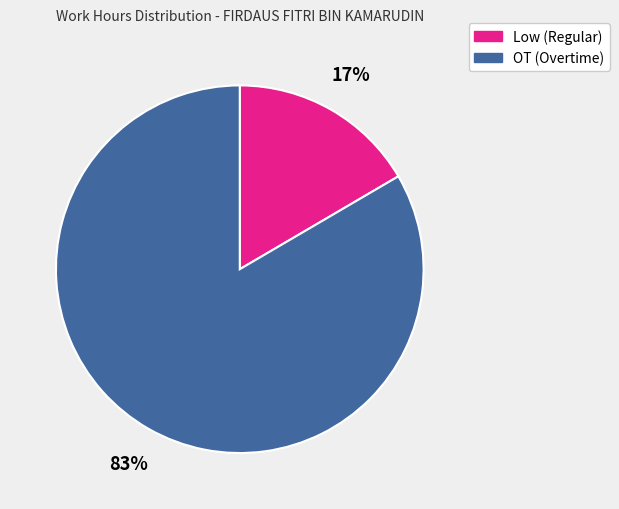

Count the number of slices in the pie.

2